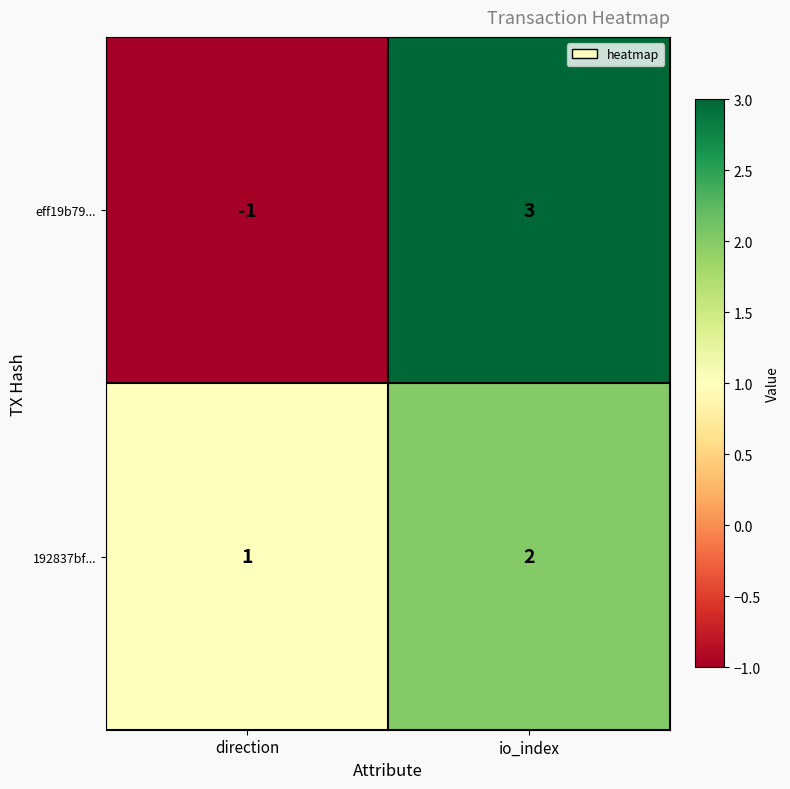

Reading left to right, list all the values displayed in this chart.

eff19b79...: direction=-1	io_index=3
192837bf...: direction=1	io_index=2